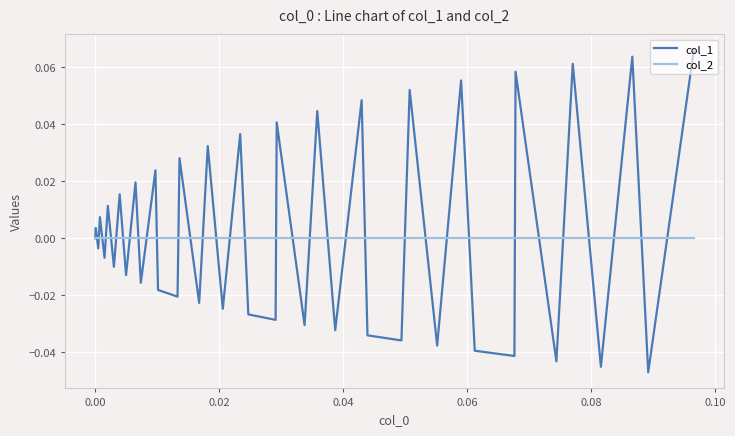

Count the number of categories in the chart.

40